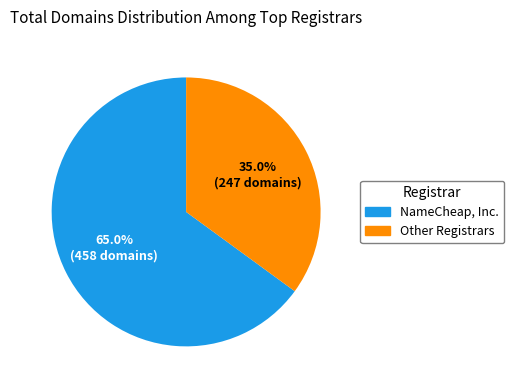

Is there a majority slice in this chart?

Yes